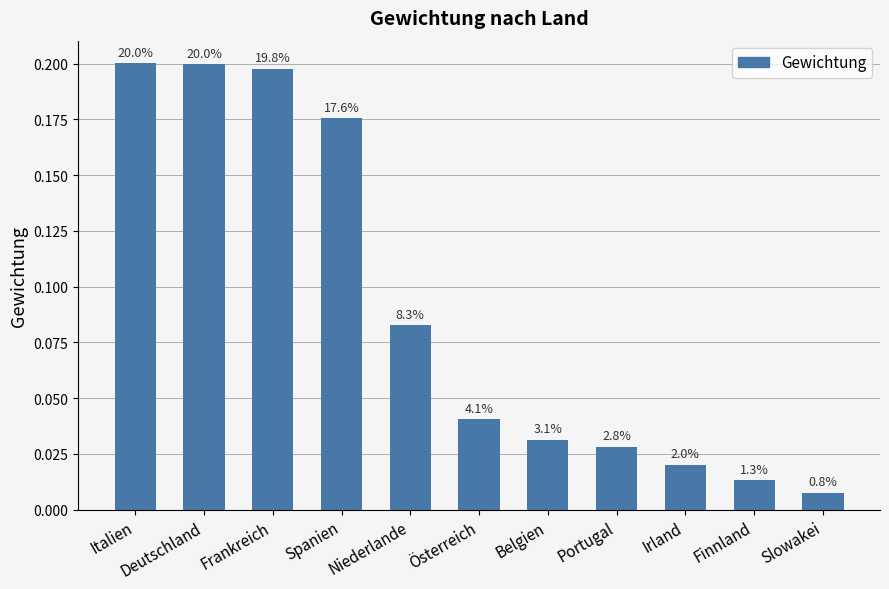

Are the bars grouped side by side (vs. stacked)?

No